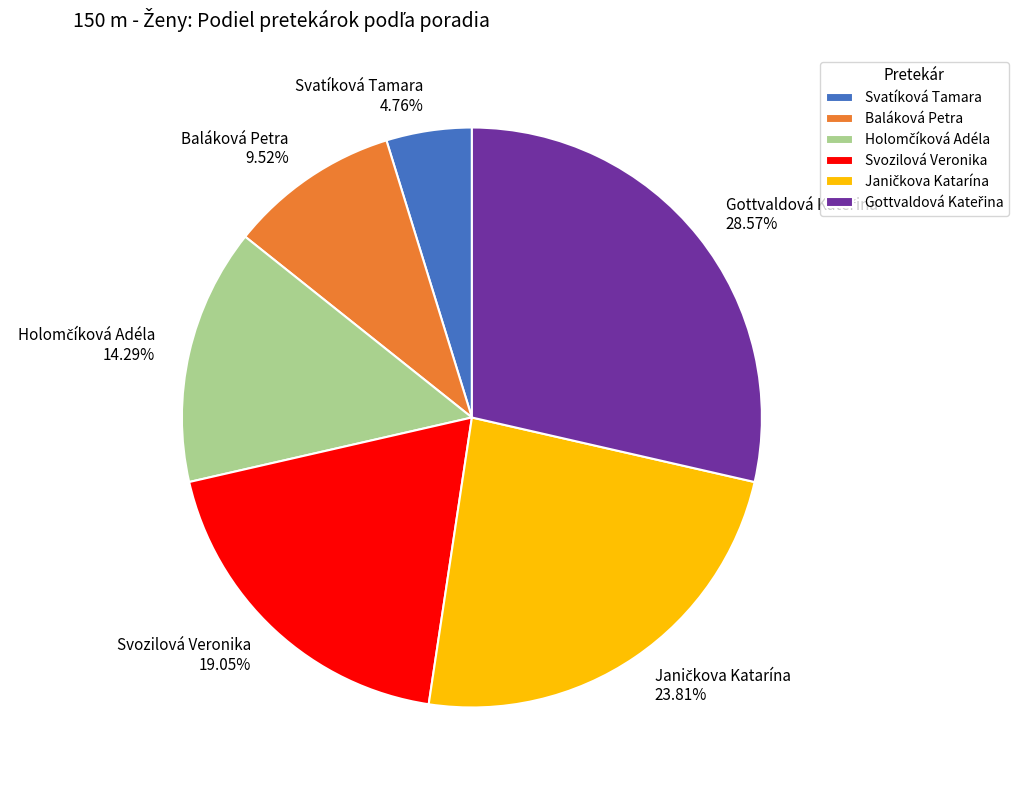

Which category has the smallest portion of the pie?

Svatíková Tamara